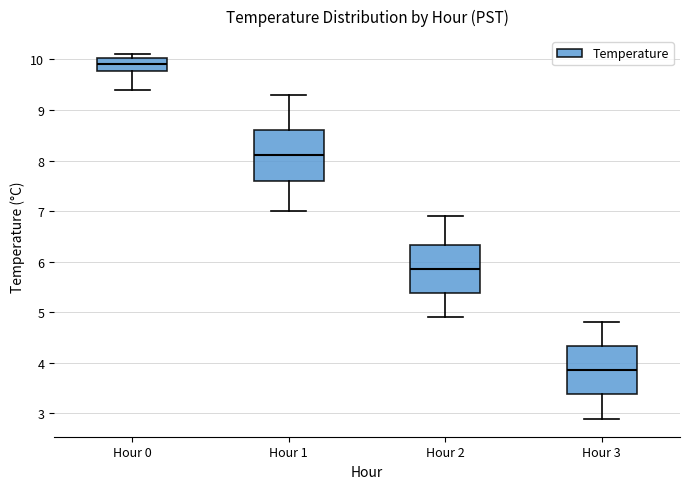

Which box has the lowest median line?

Hour 3